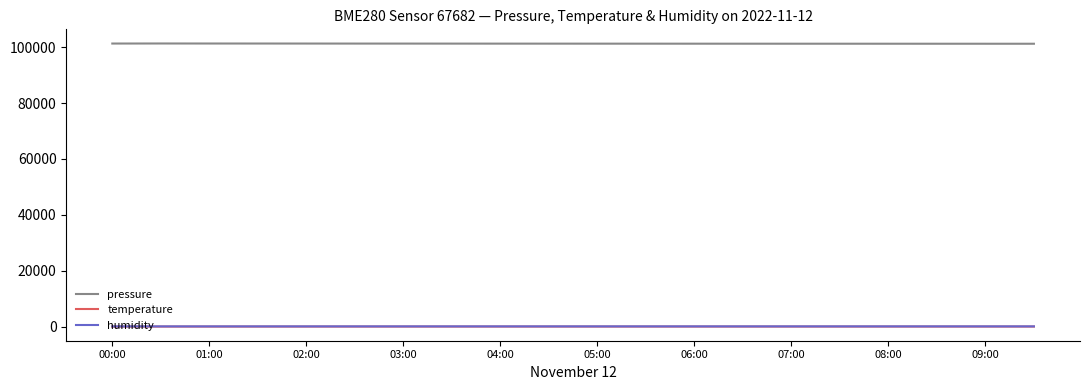

True or false: humidity and temperature intersect in this chart.

False